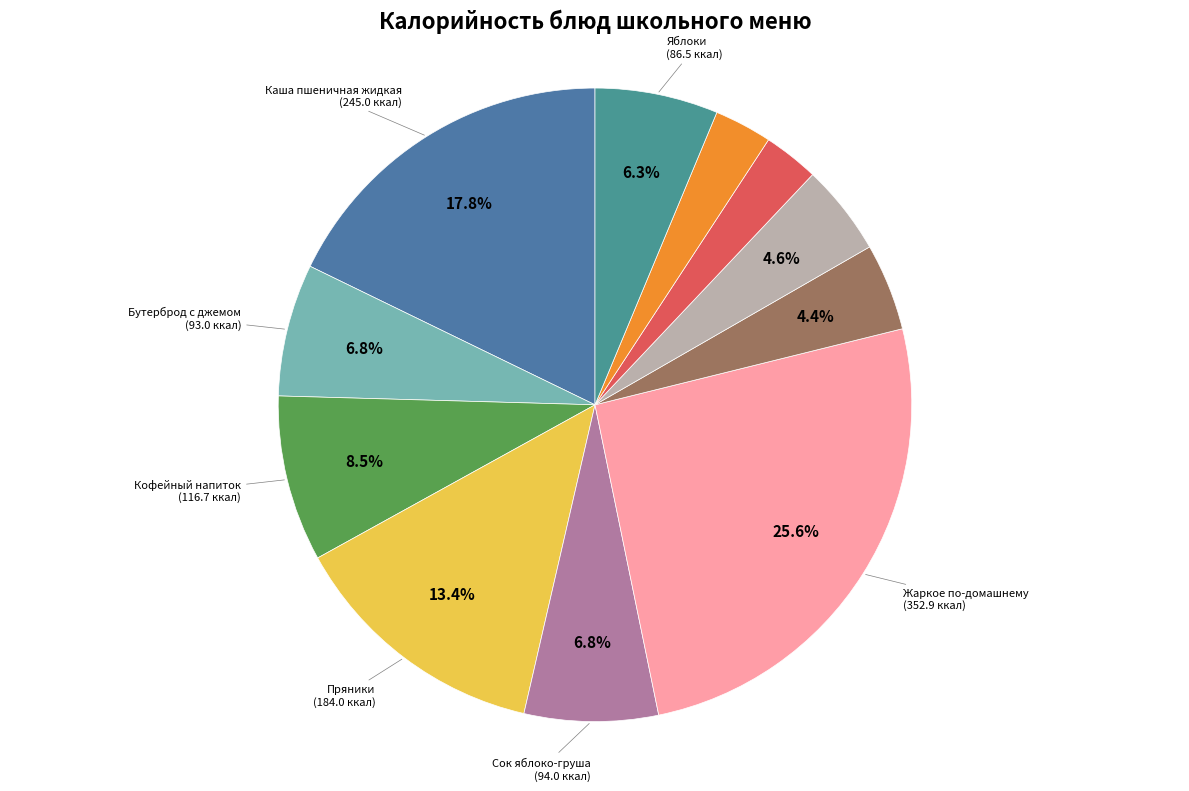

Which slice is the largest?

Жаркое по-домашнему